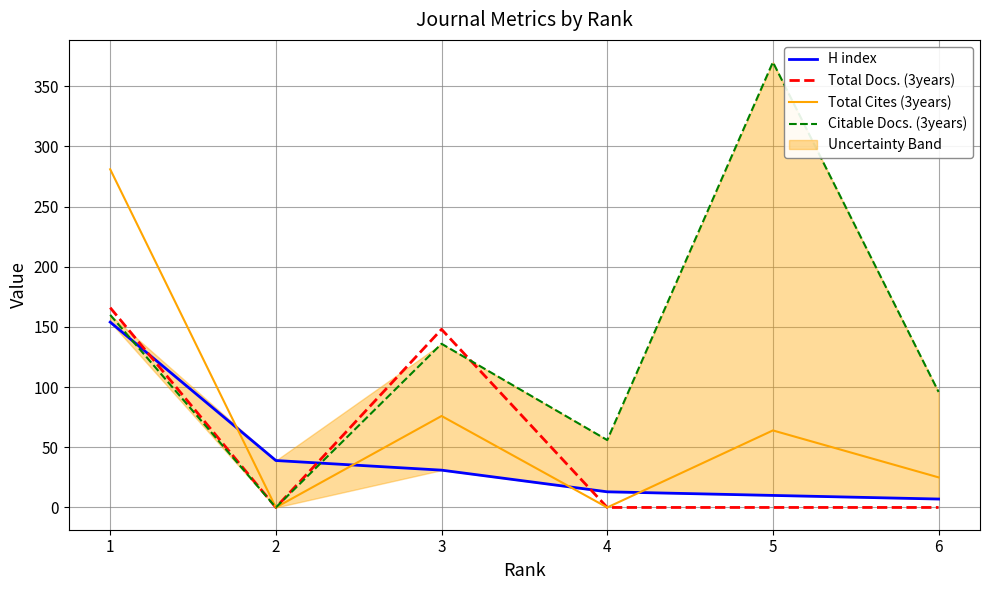

What is the difference between the maximum and minimum values in the Total Cites (3years) series?

281